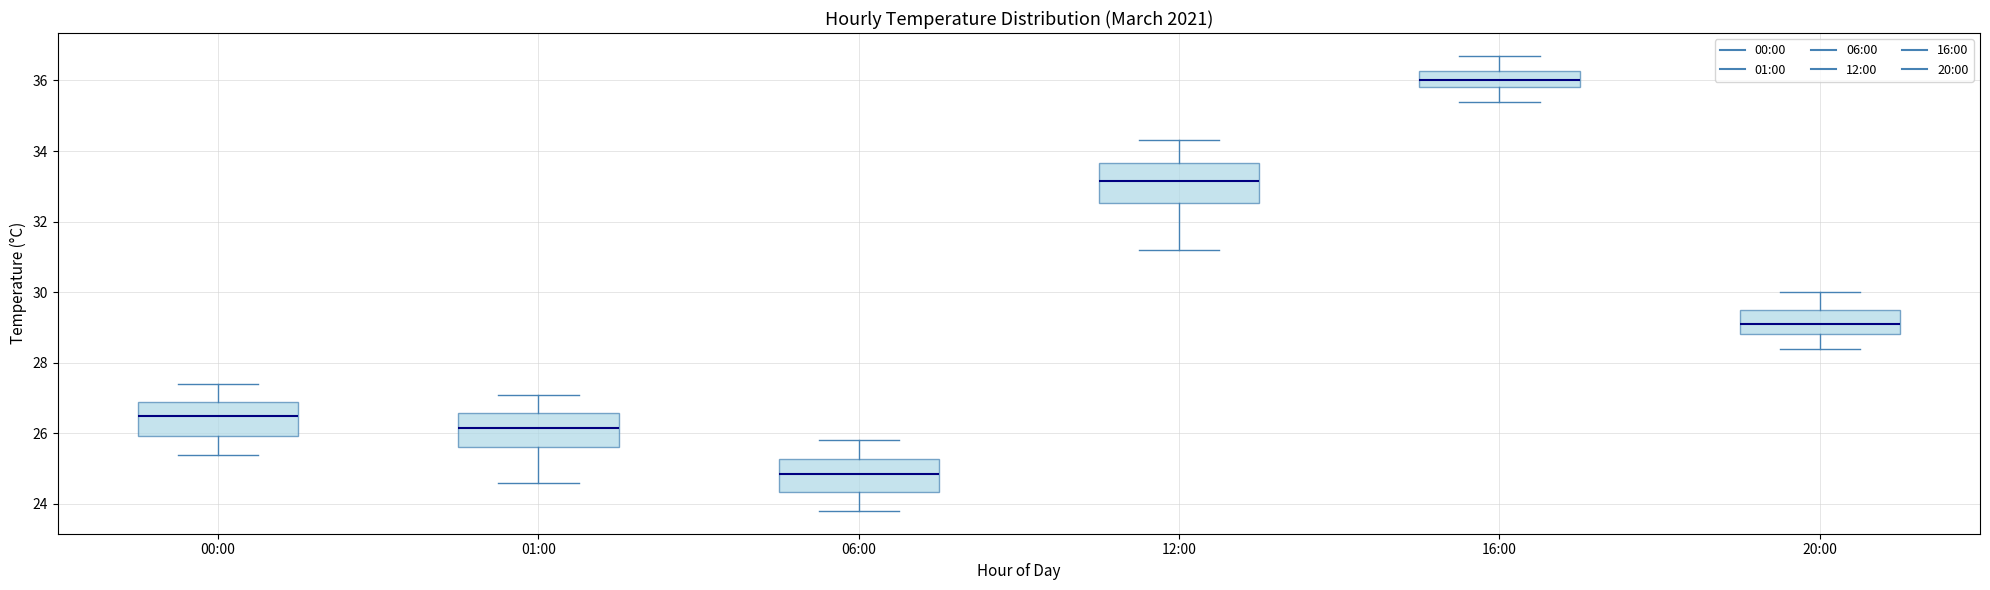

Reading left to right, transcribe this box plot: for each box, give where its median line is, the range the box spans, and where its two whiskers end, as read against the y-axis. The values are not printed on the chart, so give them approximately, as read against the axis.

00:00: median 26.6, box 26.0 to 27.0, whiskers 25.4 to 27.4
01:00: median 26.2, box 25.6 to 26.6, whiskers 24.6 to 27.2
06:00: median 24.8, box 24.4 to 25.2, whiskers 23.8 to 25.8
12:00: median 33.2, box 32.6 to 33.6, whiskers 31.2 to 34.4
16:00: median 36.0, box 35.8 to 36.2, whiskers 35.4 to 36.8
20:00: median 29.2, box 28.8 to 29.6, whiskers 28.4 to 30.0